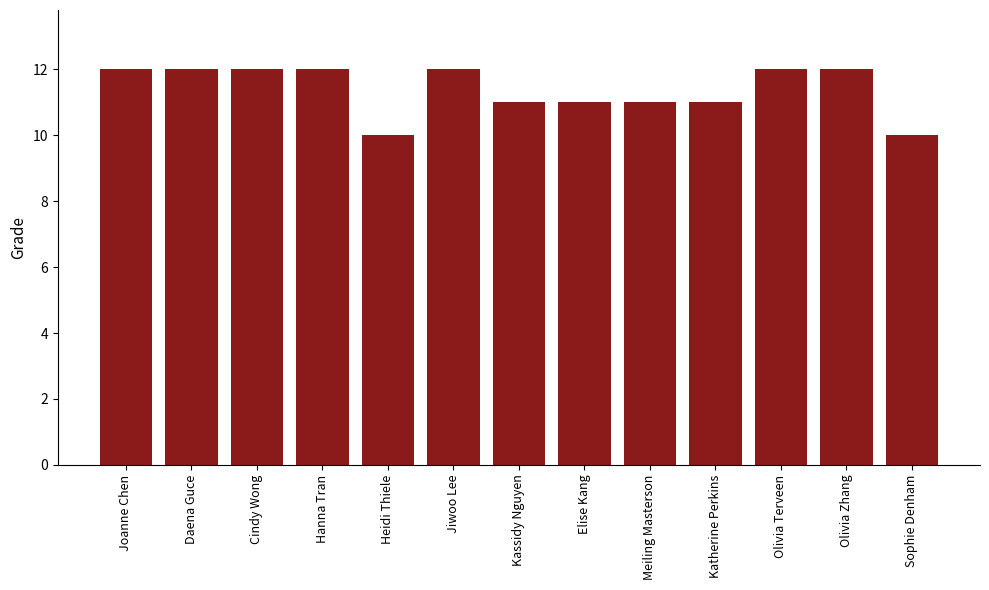

Approximately how many times larger is the value at Hanna Tran compared to Elise Kang?

1.1